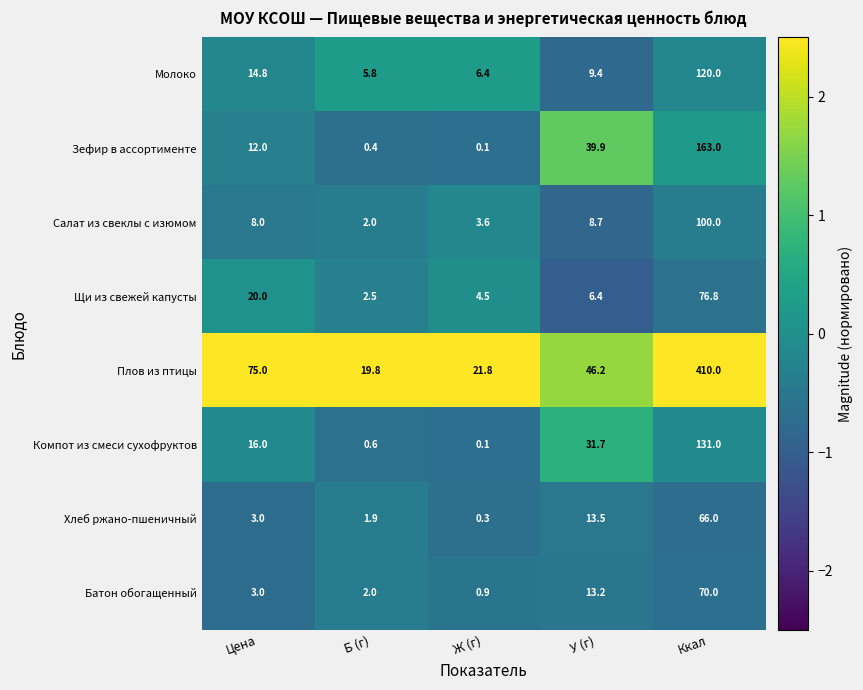

Which series has the widest spread of values?

Плов из птицы